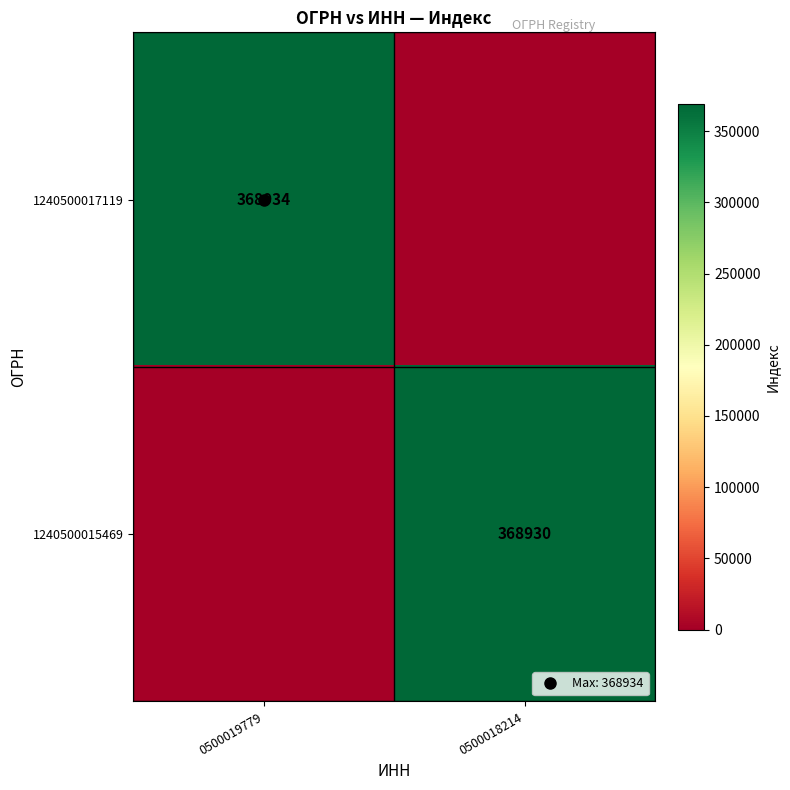

True or false: 1240500017119 has a value of 218332 at 0500018214.

False